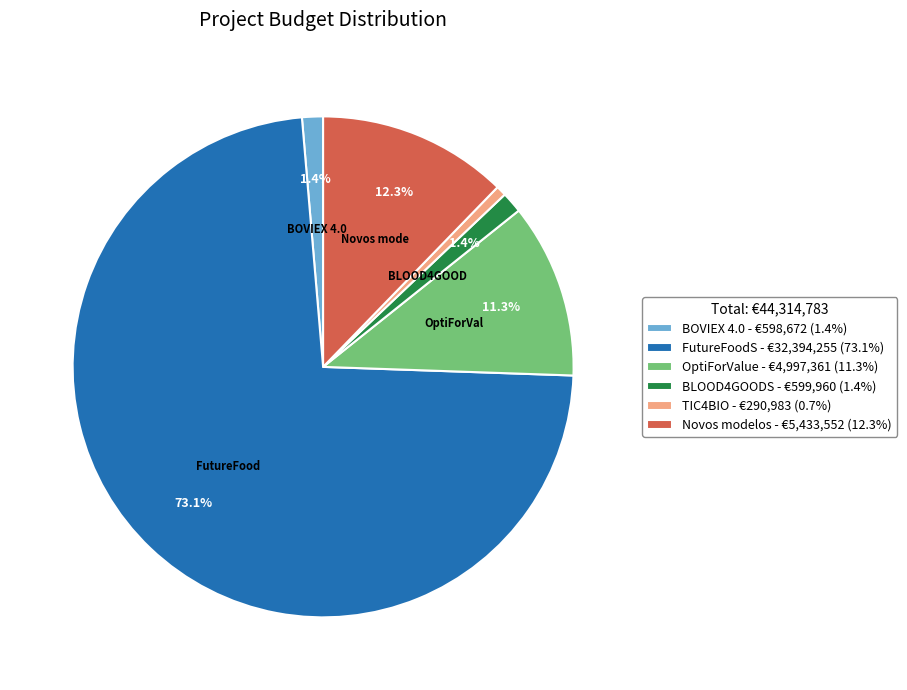

Which has a higher value, OptiForValue or FutureFoodS?

FutureFoodS